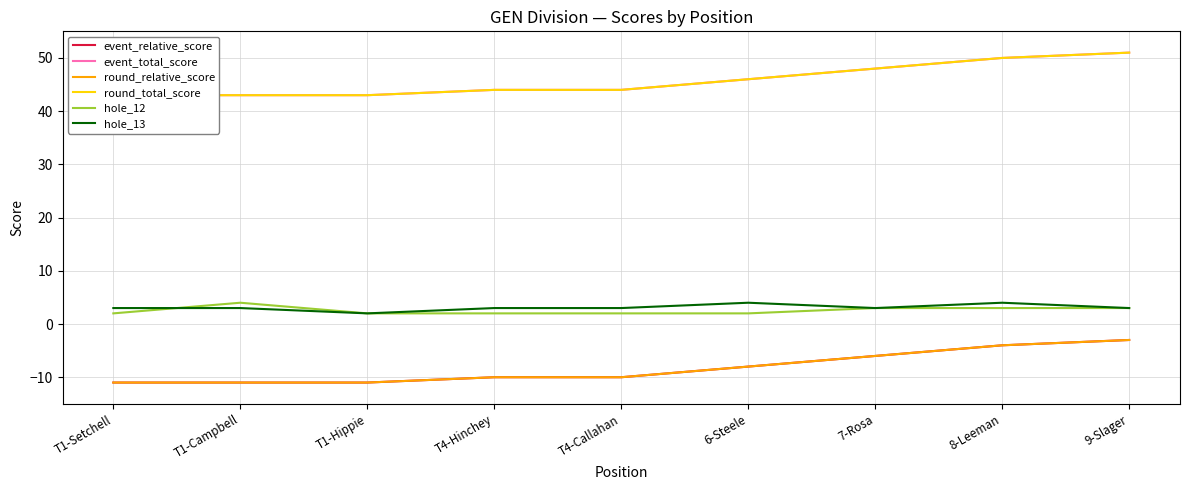

What is the label of the 8th point from the right?

T1-Campbell